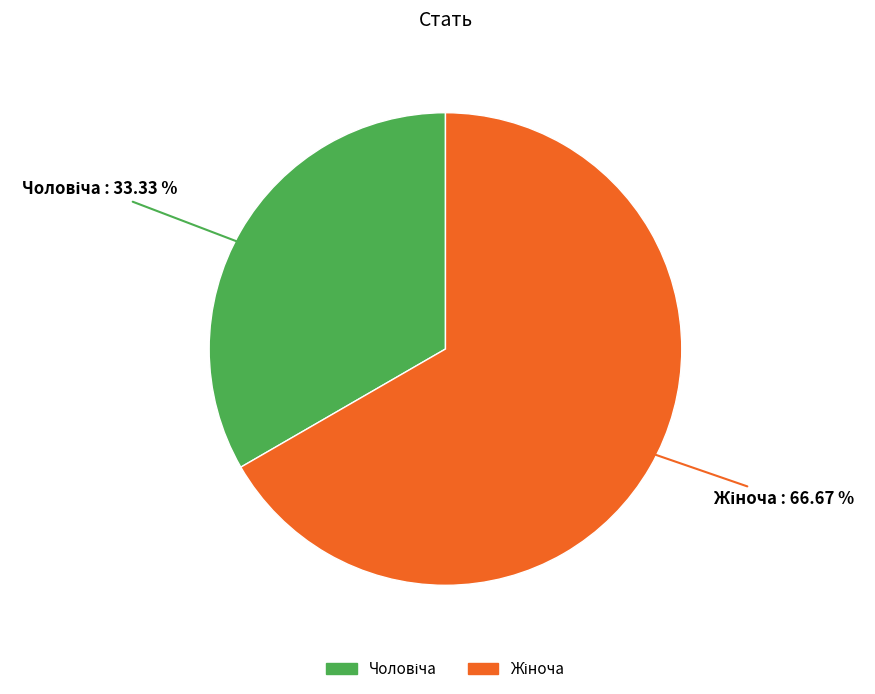

Count the number of slices in the pie.

2